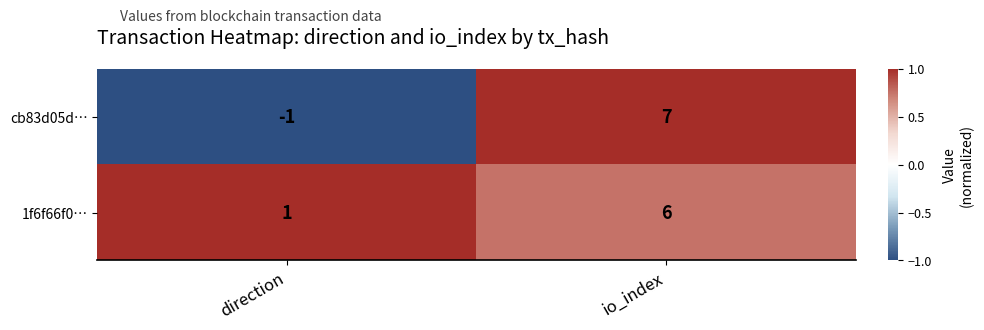

Reading left to right, extract all data points from this chart.

cb83d05d…: direction=-1	io_index=7
1f6f66f0…: direction=1	io_index=6